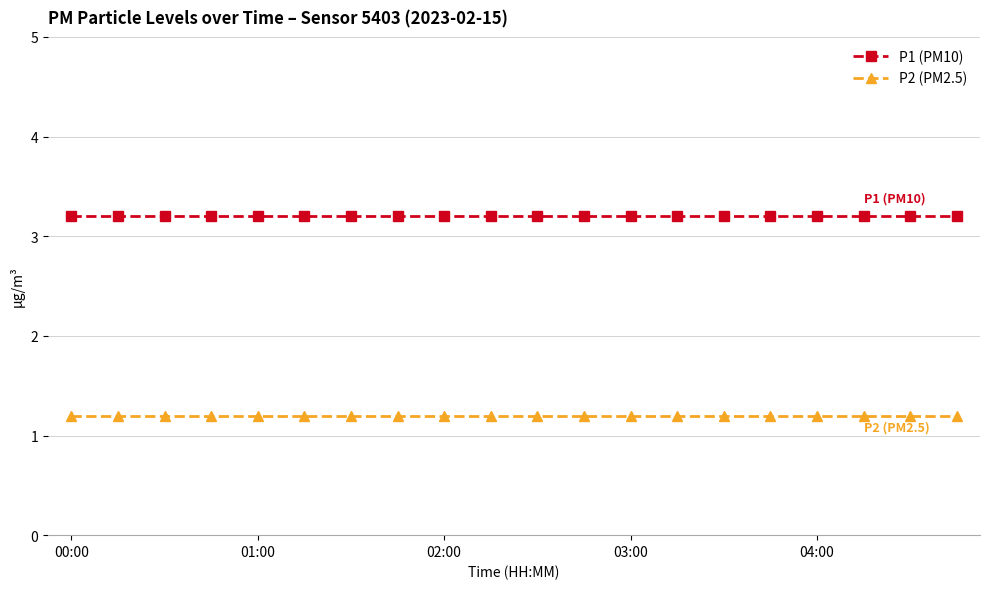

How many series are shown in this chart?

2